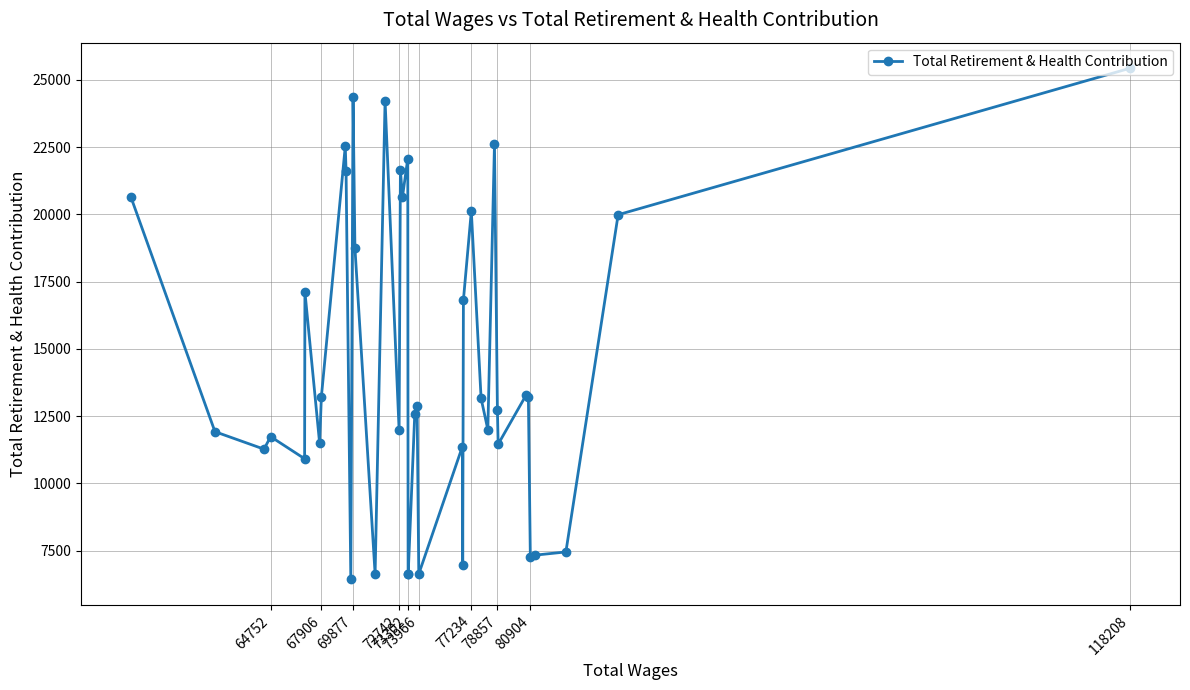

How many lines are shown in the chart?

1